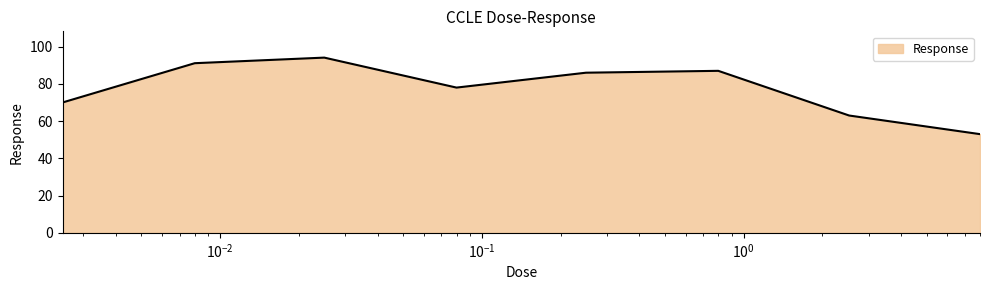

What is the average value?

77.8